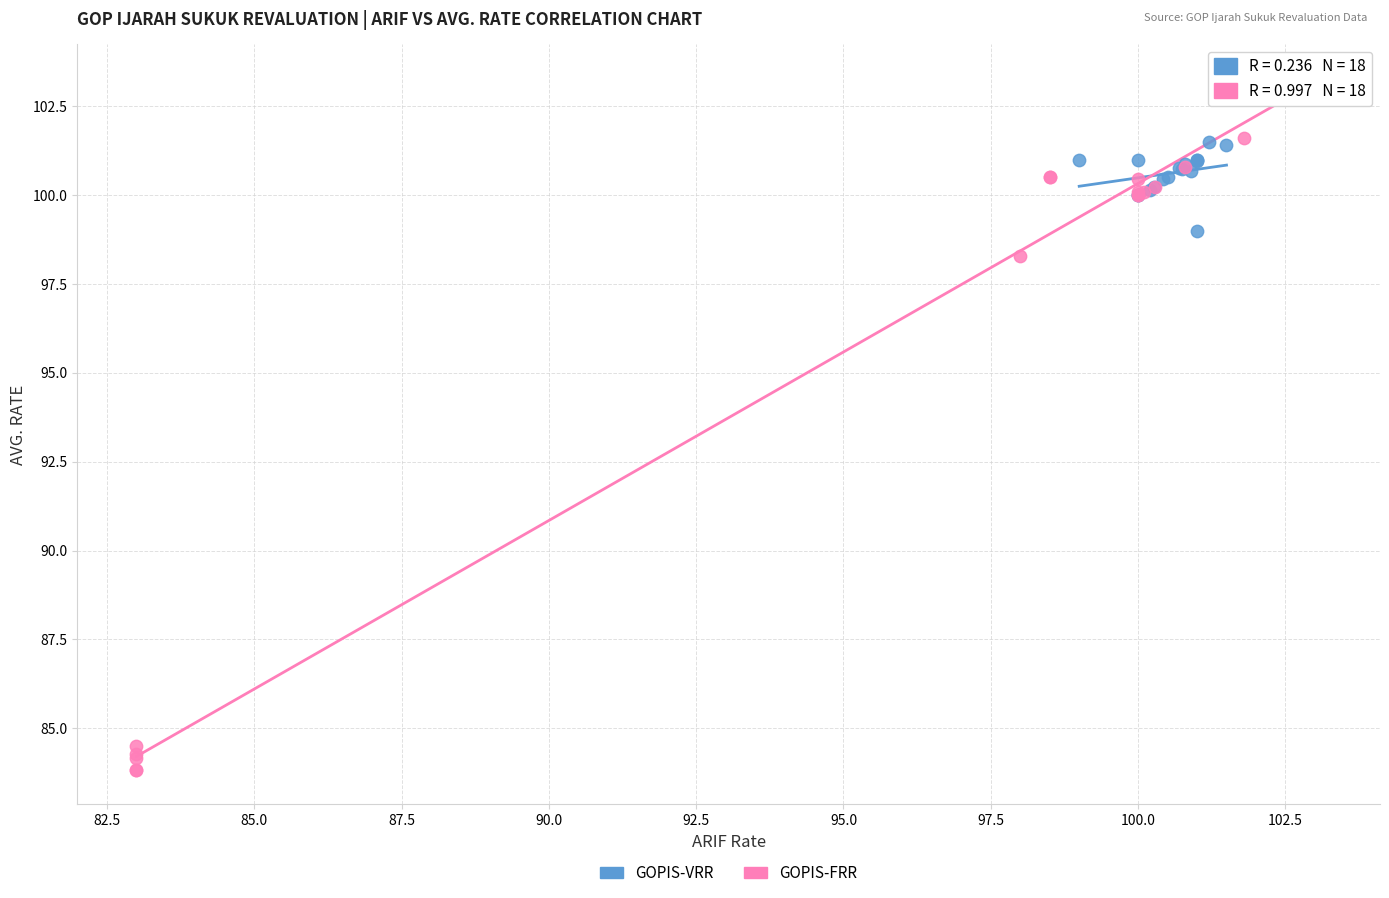

Which series contains the lowest Y value?

GOPIS-FRR